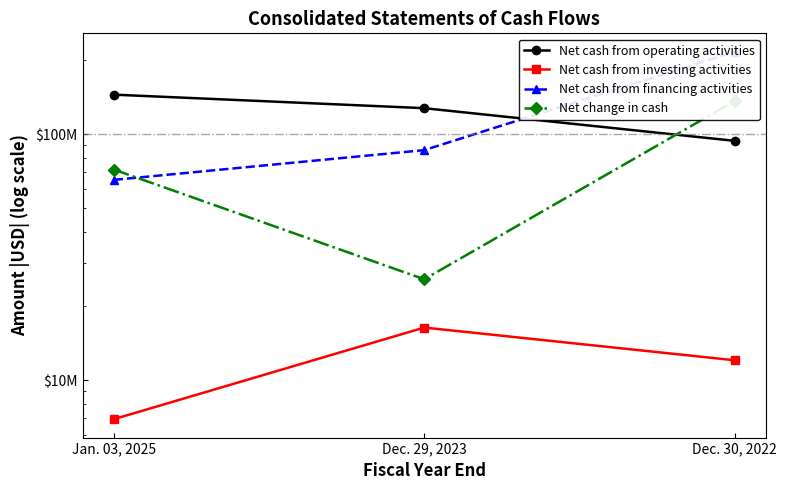

At which category is the sum across all series the highest?

Dec. 30, 2022